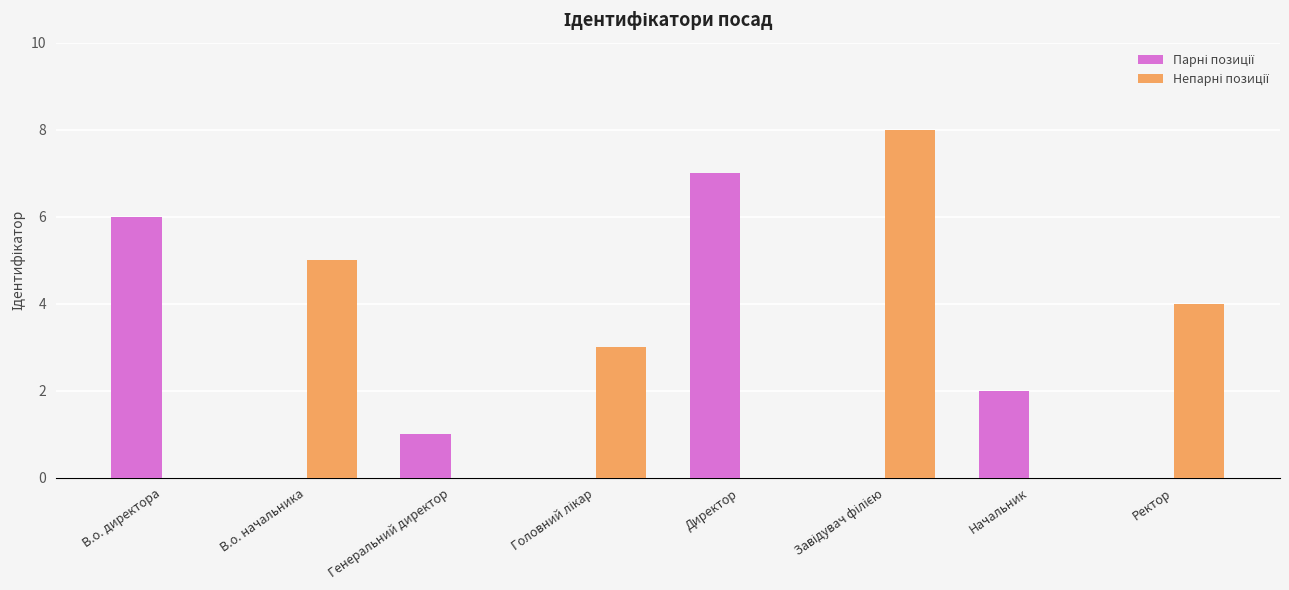

What is the total value across all series at В.о. директора?

6